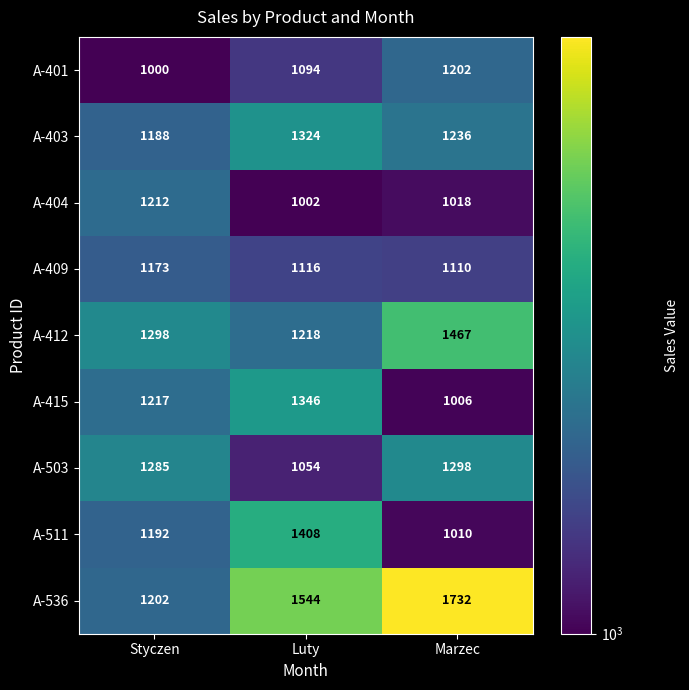

How many series are shown in this chart?

9